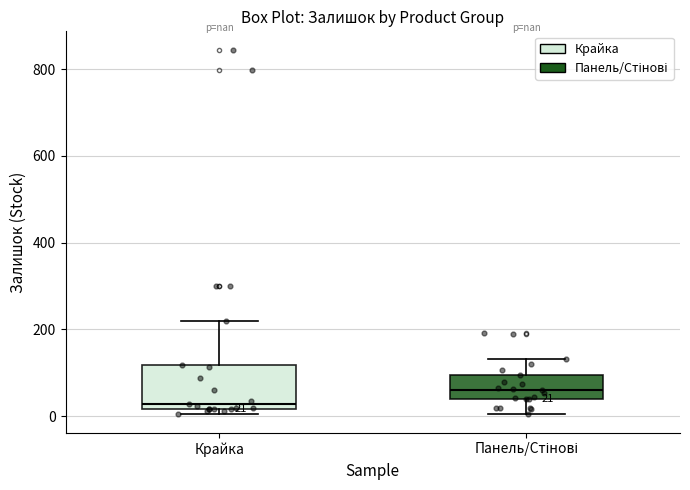

Which box's median line is the lowest?

Крайка